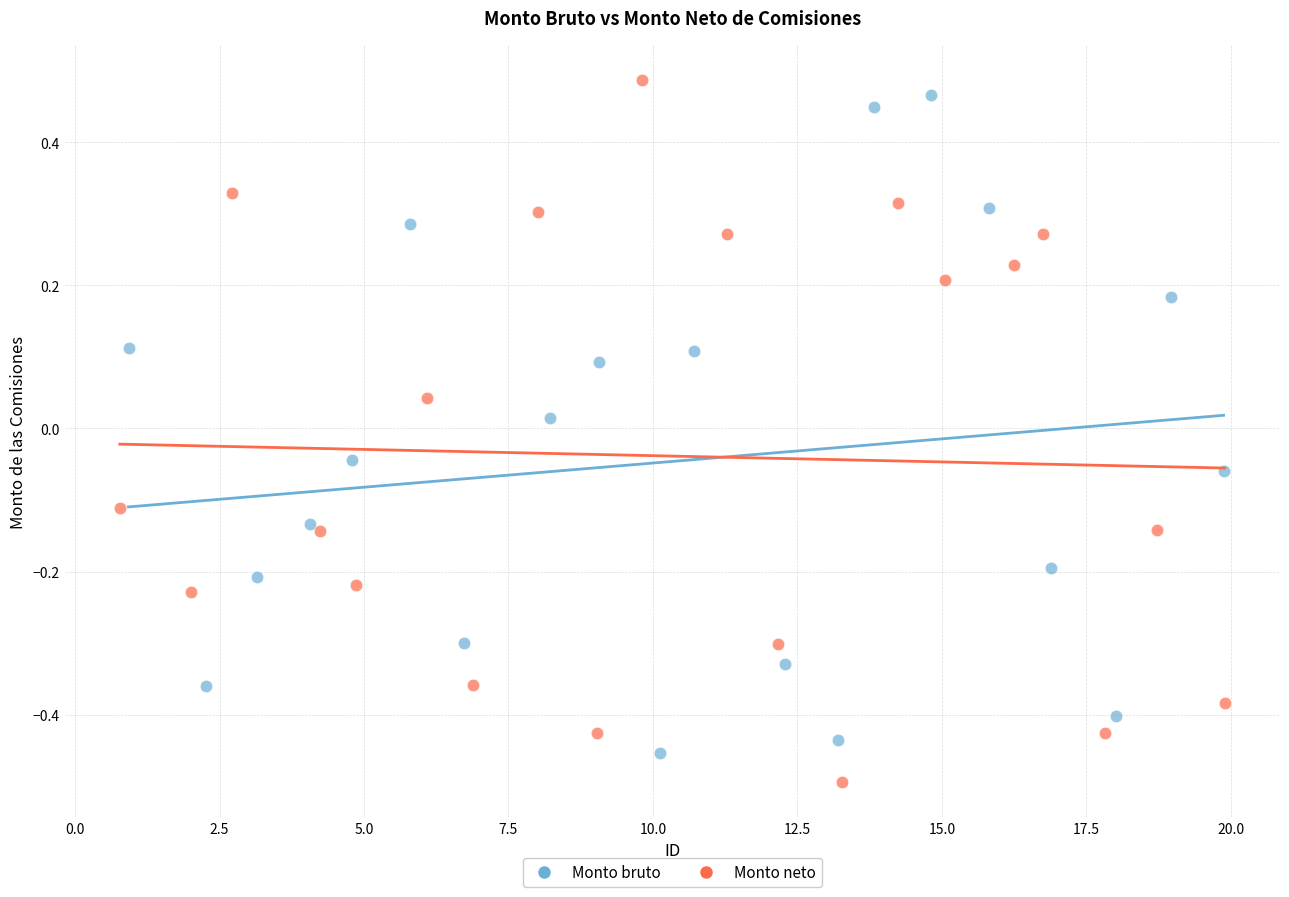

Which series reaches the maximum Y coordinate?

Monto neto